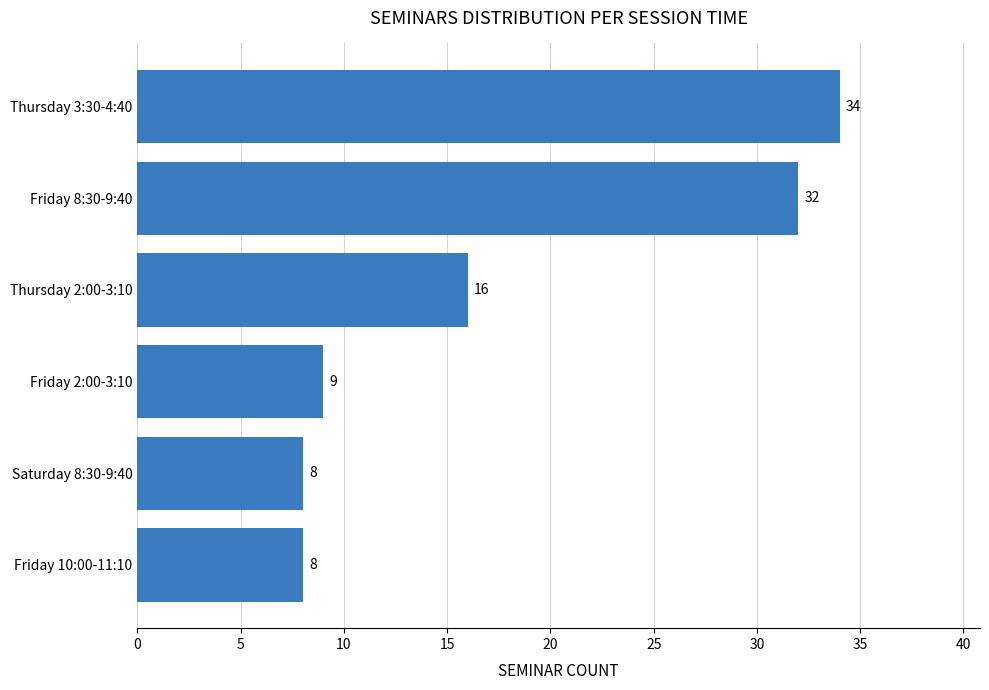

Which label corresponds to the largest value in the chart?

Thursday 3:30-4:40